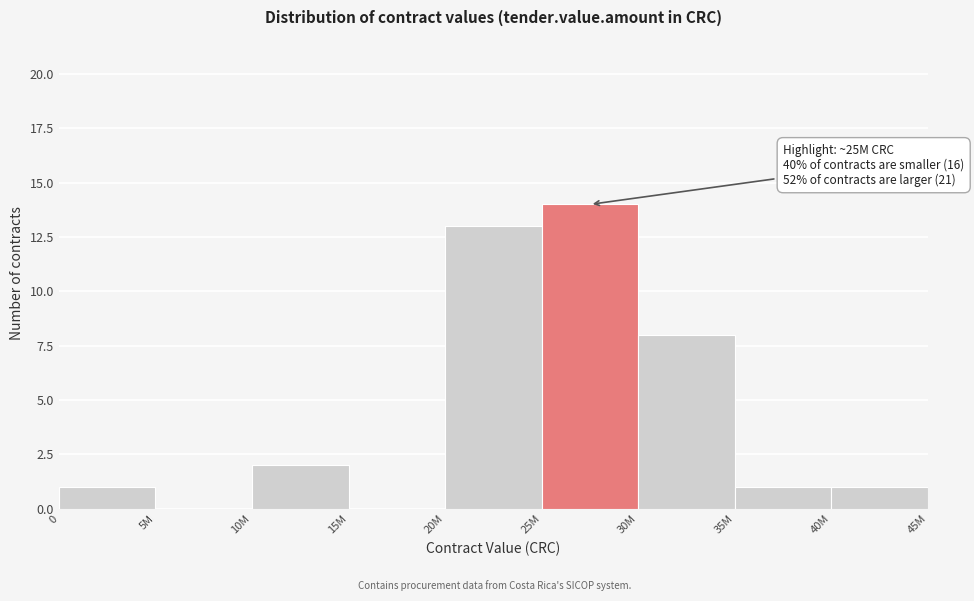

Reading left to right, list all the values displayed in this chart.

0=1	5M=0	10M=2	15M=0	20M=13	25M=14	30M=8	35M=1	40M=1